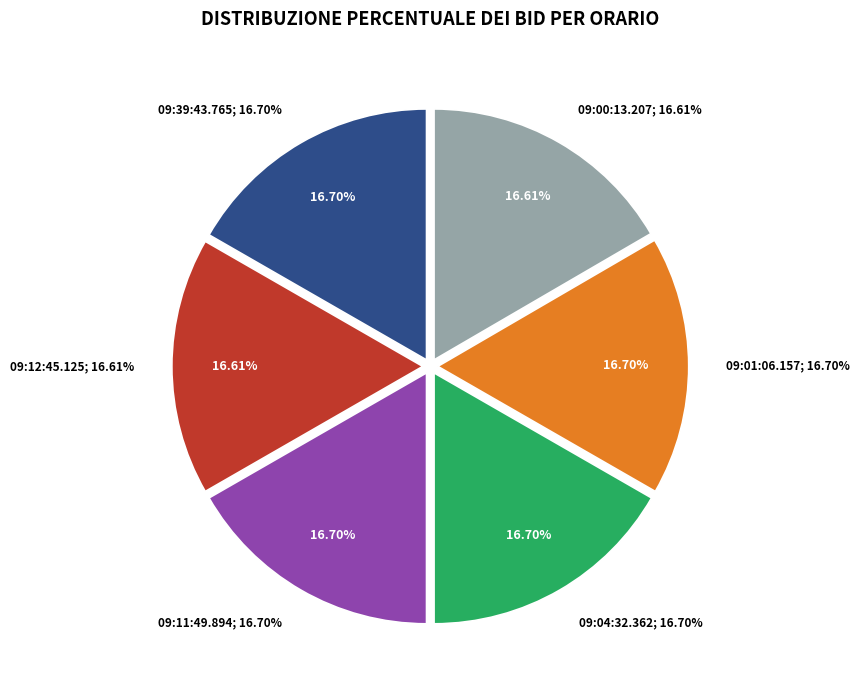

Rank the categories by value from lowest to highest.

09:12:45.125, 09:00:13.207, 09:39:43.765, 09:11:49.894, 09:04:32.362, 09:01:06.157